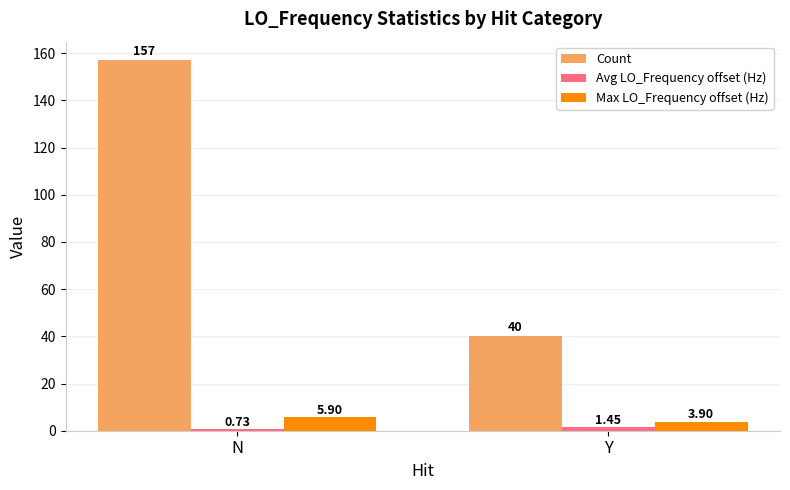

Rank the categories by Count value from highest to lowest.

N, Y